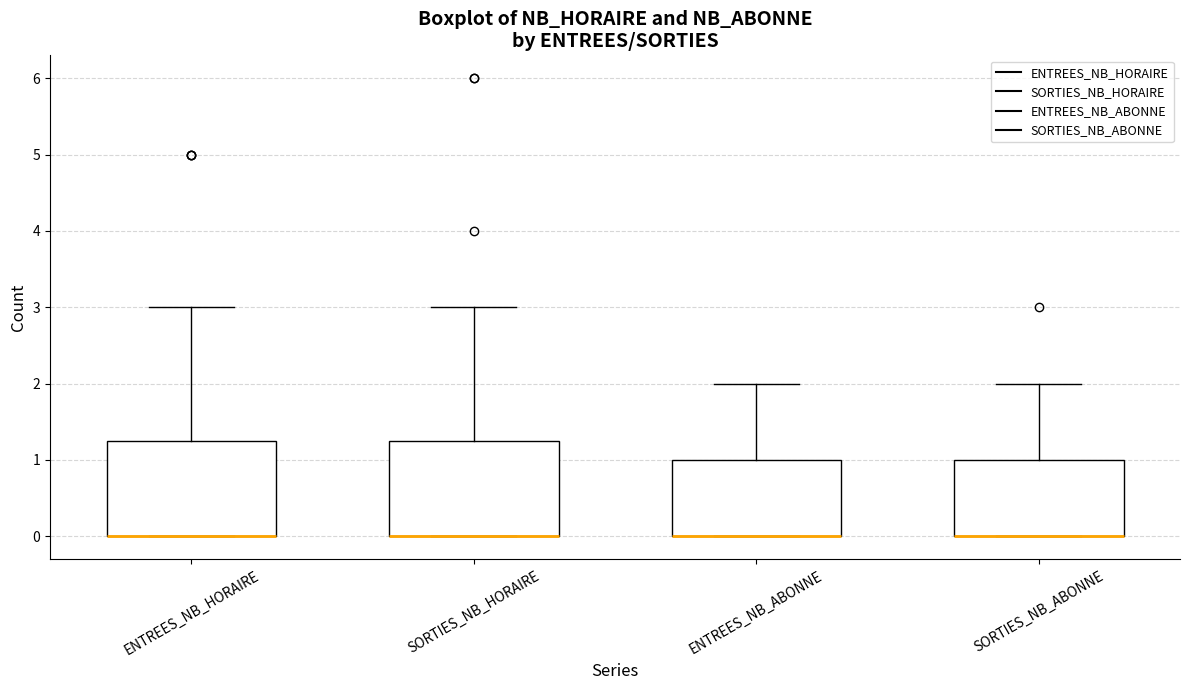

Reading left to right, transcribe this box plot: for each box, give where its median line is, the range the box spans, and where its two whiskers end, as read against the y-axis. The values are not printed on the chart, so give them approximately, as read against the axis.

ENTREES_NB_HORAIRE: median 0.0 (drawn on the box's lower edge), box 0.0 to 1.3, whiskers 0.0 to 3.0
SORTIES_NB_HORAIRE: median 0.0 (drawn on the box's lower edge), box 0.0 to 1.3, whiskers 0.0 to 3.0
ENTREES_NB_ABONNE: median 0.0 (drawn on the box's lower edge), box 0.0 to 1.0, whiskers 0.0 to 2.0
SORTIES_NB_ABONNE: median 0.0 (drawn on the box's lower edge), box 0.0 to 1.0, whiskers 0.0 to 2.0